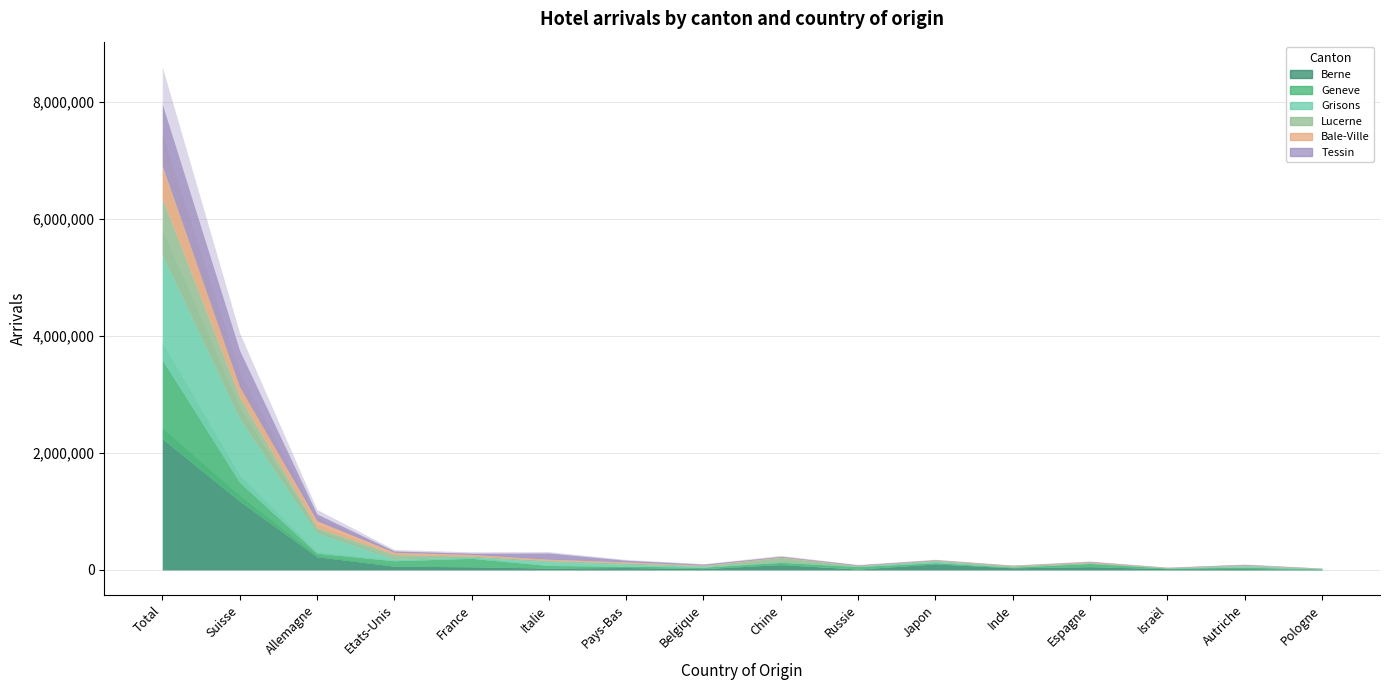

Reading left to right, what are all the values shown in this chart?

Berne_Arrivees: 2245480	1177864	224467	63454	52350	31106	40255	21789	90768	13984	101148	35543	54901	20697	23137	10115
Geneve_Arrivees: 1352589	323826	61905	92831	145396	43806	23137	24626	38071	42610	22956	11396	54901	10115	23142	8518
Grisons_Arrivees: 1787067	1084051	346368	26557	20698	64882	31383	16044	5258	9339	25373	2160	4647	4328	23698	5260
Lucerne_Arrivees: 967206	368812	90829	80732	16504	23142	24599	10011	79907	8352	11291	22924	10115	3293	8933	1658
Bale_Ville_Arrivees: 555606	183993	115401	36771	29429	20379	17144	9266	5294	4273	4706	3413	10987	2938	7092	2480
Tessin_Arrivees: 1058948	615788	117868	22570	21230	105677	28746	17106	9550	8197	2954	2312	6218	2499	7943	1614